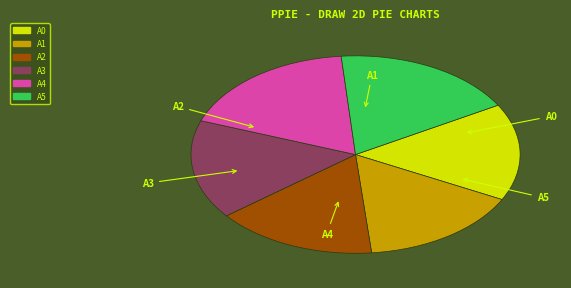

Does any single category account for the majority?

No